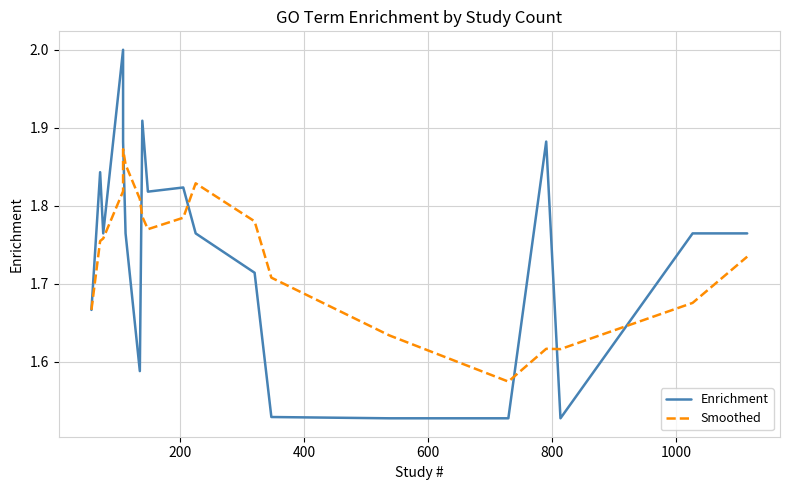

Is it true that Enrichment equals 0.9 at 400?

False